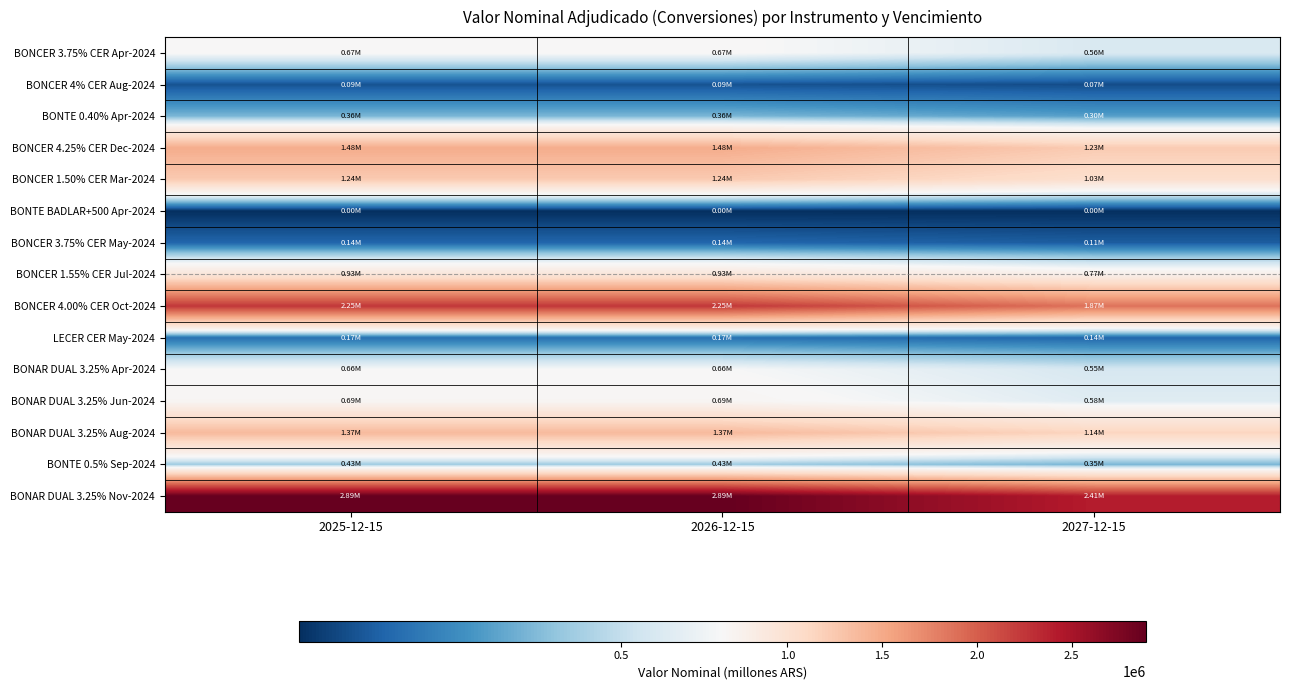

What is the smallest value displayed?

1338.9